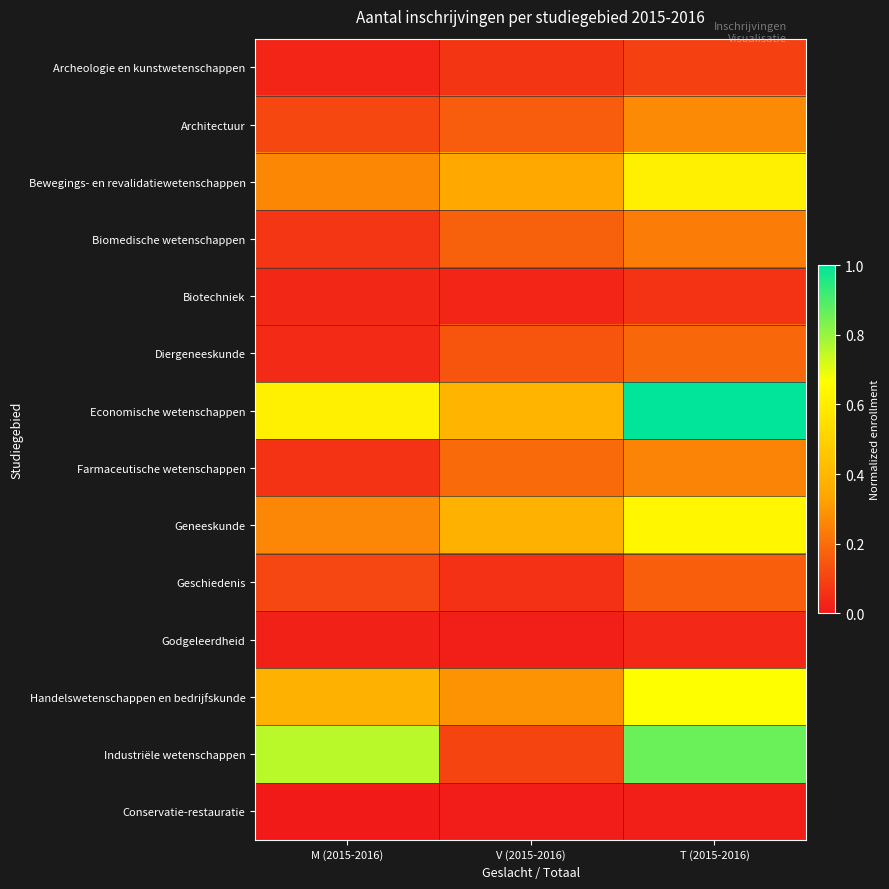

At how many categories does at least one series exceed 0?

3